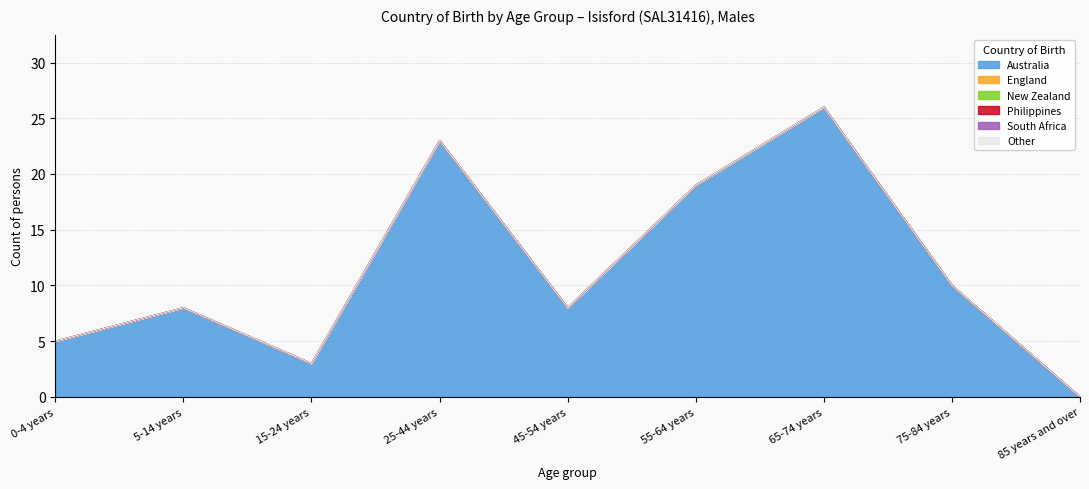

Reading right to left, list all the values displayed in this chart.

Australia: 0	10	26	19	8	23	3	8	5
England: 0	0	0	0	0	0	0	0	0
New Zealand: 0	0	0	0	0	0	0	0	0
Philippines: 0	0	0	0	0	0	0	0	0
South Africa: 0	0	0	0	0	0	0	0	0
Other: 0	0	0	0	0	0	0	0	0